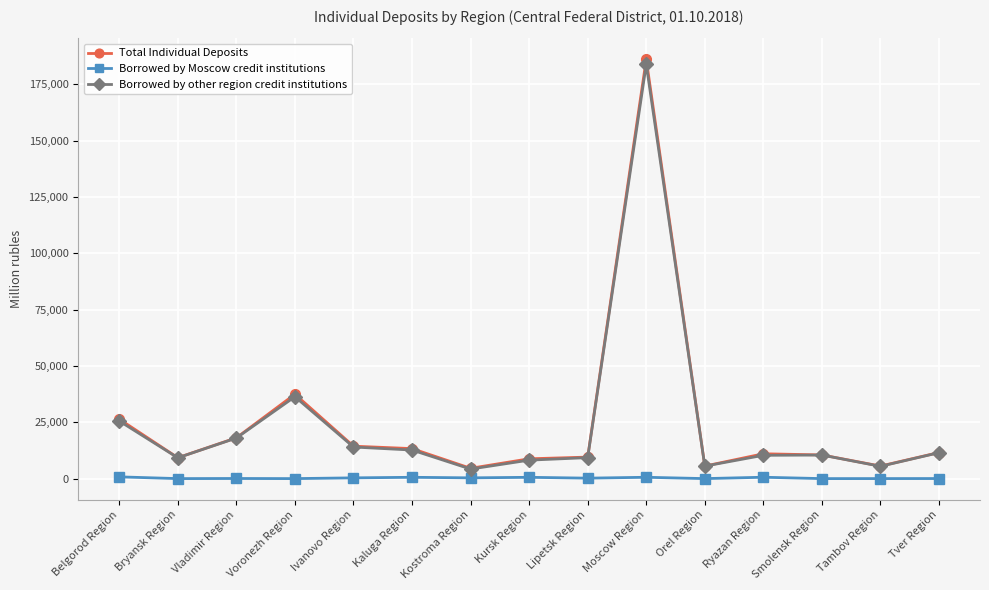

What is the difference between the maximum and minimum values in the Borrowed by other region credit institutions series?

179704